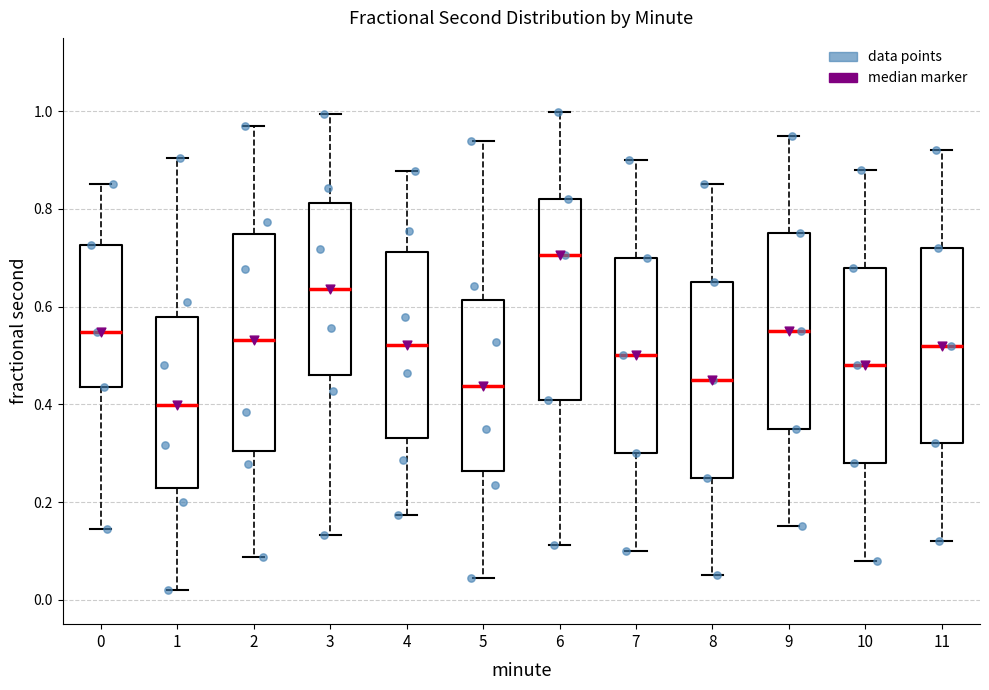

Comparing the boxes themselves (not the whiskers), which one is the tallest?

2